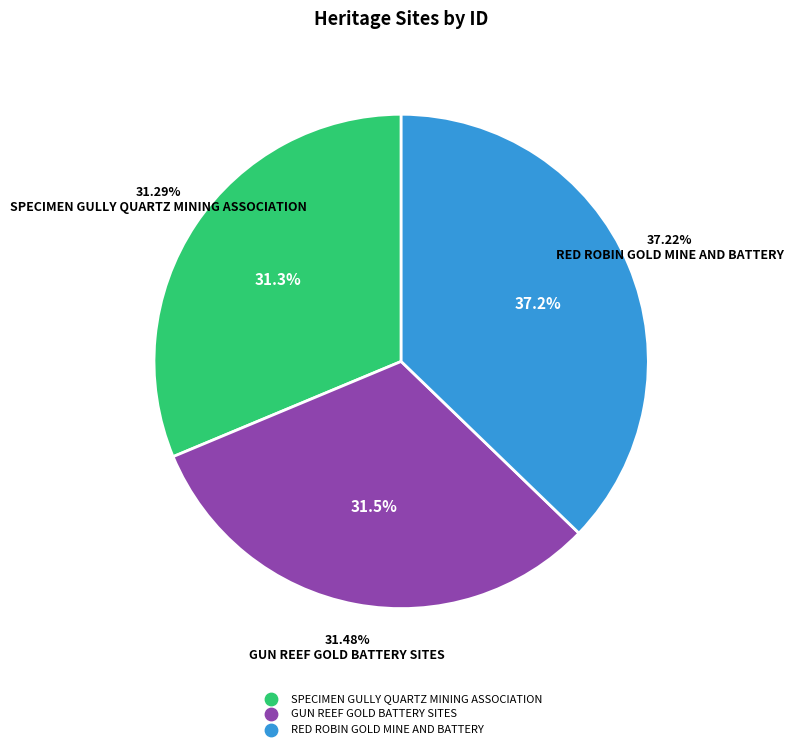

Is it true that SPECIMEN GULLY QUARTZ MINING ASSOCIATION is 31% of the pie?

True